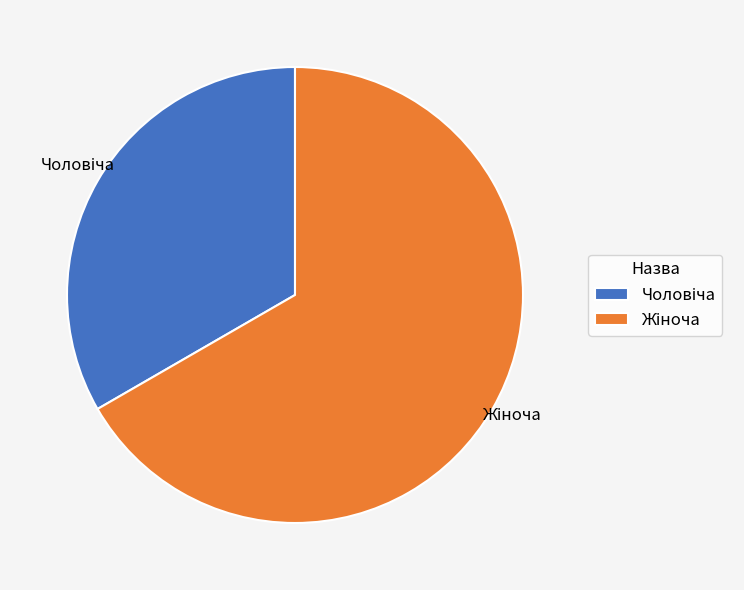

Does any single category account for the majority?

Yes